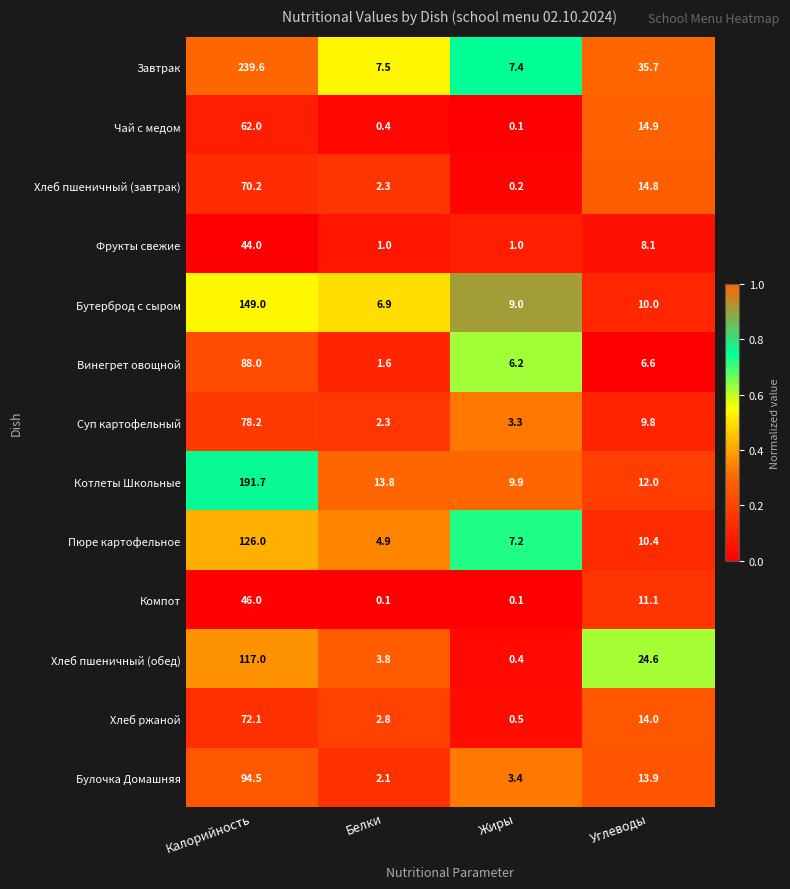

Read the Винегрет овощной value at Жиры.

6.2